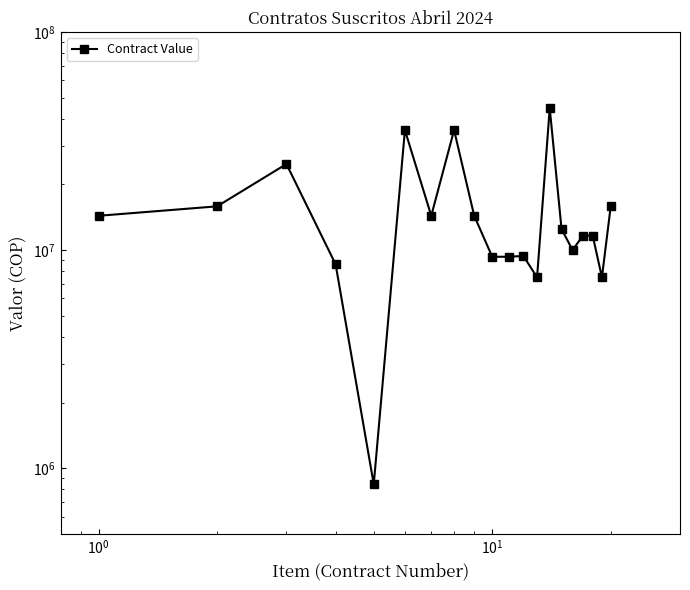

What is the average value?

15675135